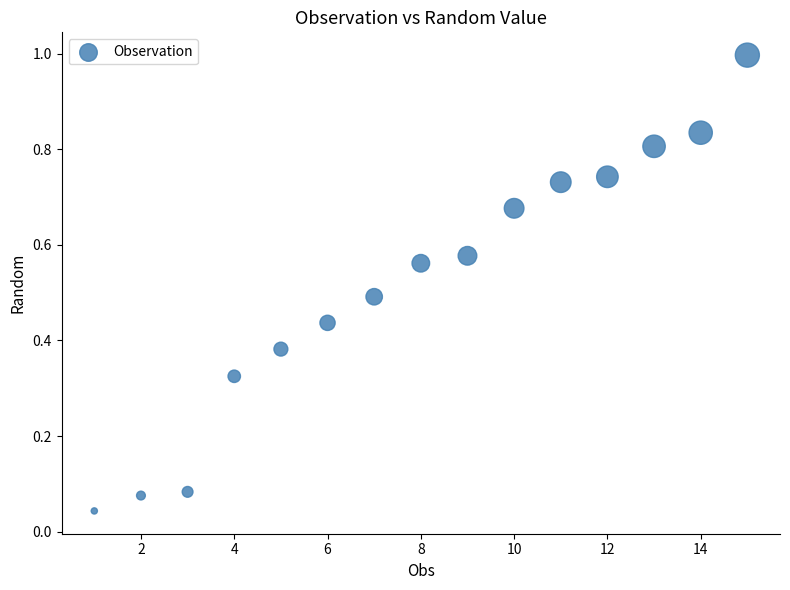

What is the range of Y values (max minus min)?

1.0